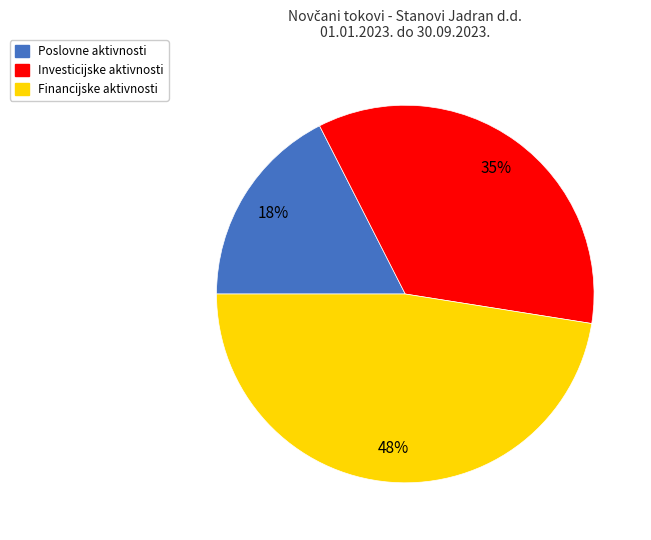

To the nearest percent, what is the difference between the largest and smallest slice percentages?

30%